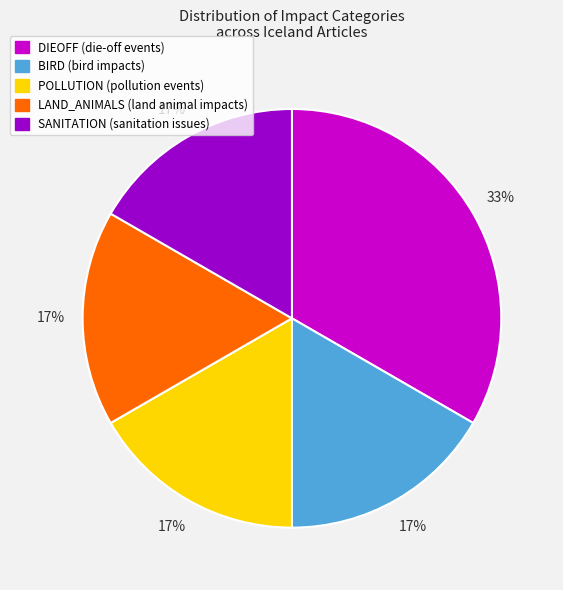

To the nearest percent, what is the average slice percentage?

20%